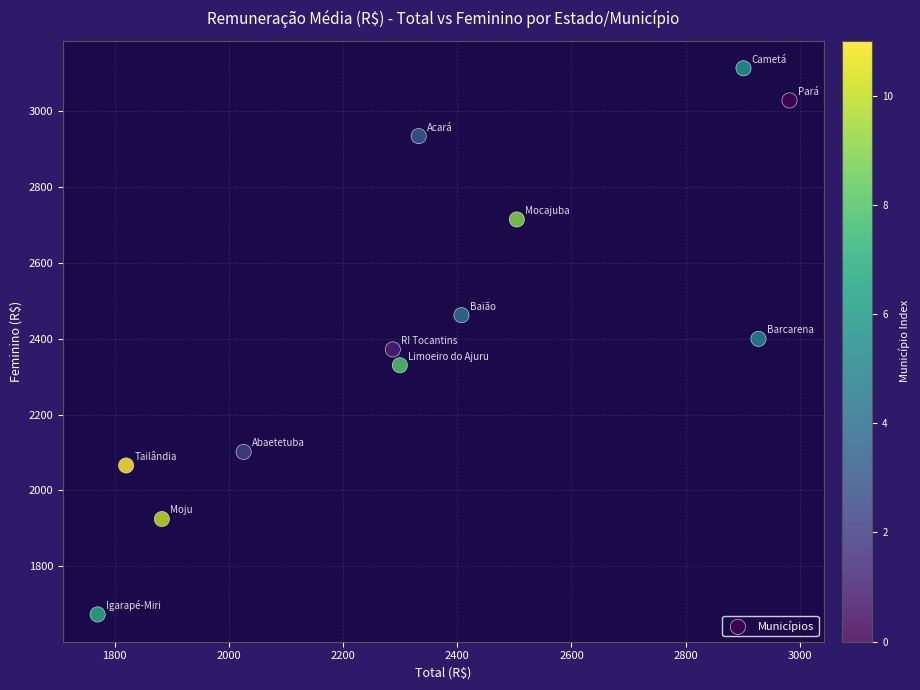

What is the range of X values (max minus min)?

1211.8